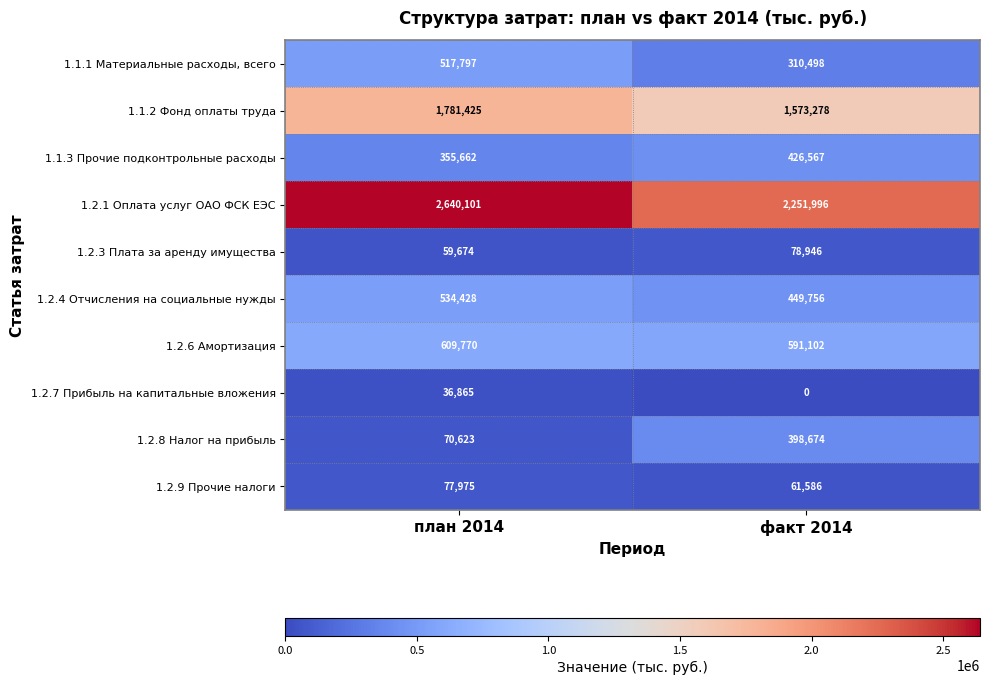

True or false: 1.1.3 Прочие подконтрольные расходы has a value of 355662 at план 2014.

True